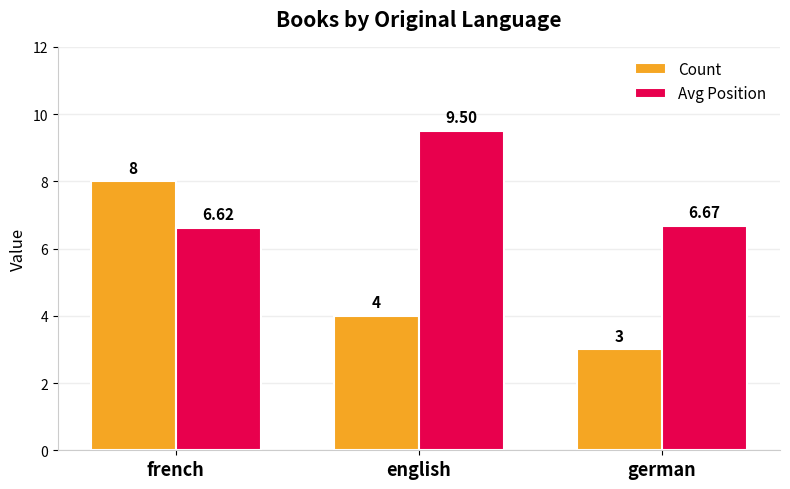

What is the difference between the highest and lowest values at french?

1.4